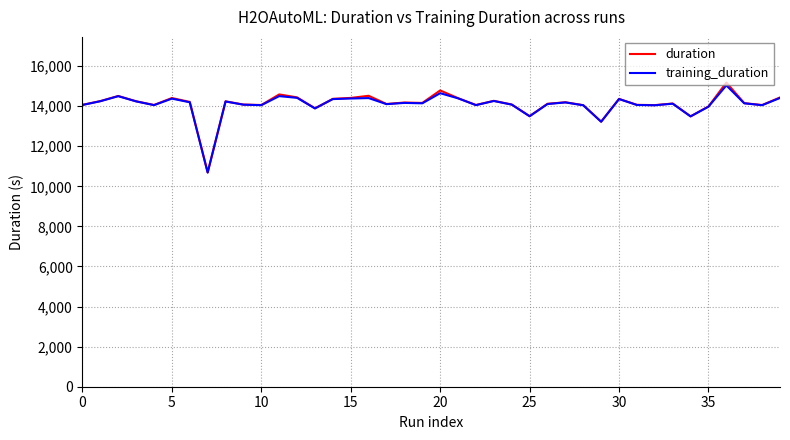

Which series has the largest range (max minus min)?

duration